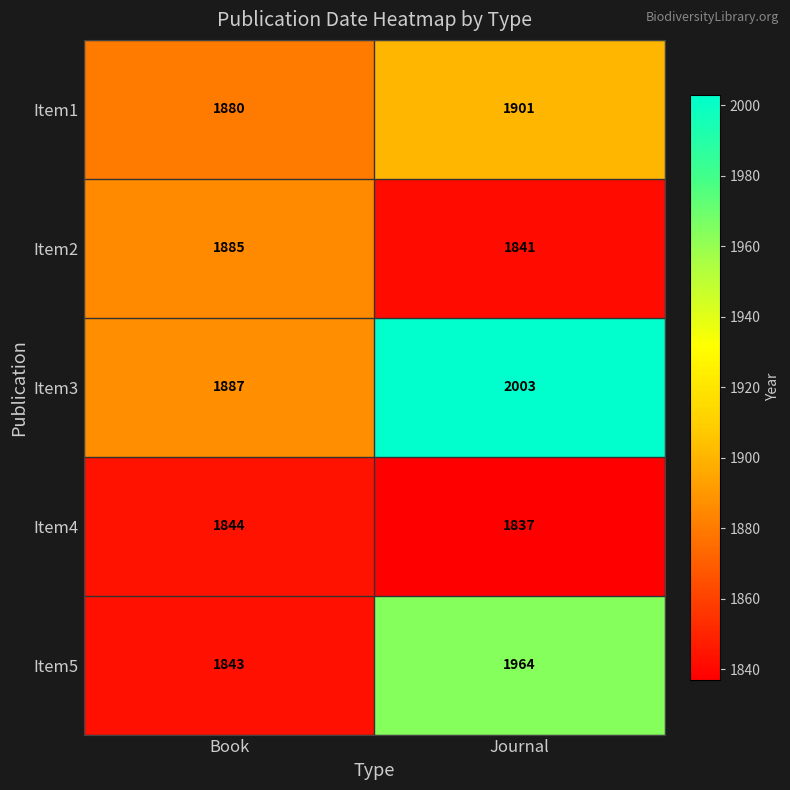

Rank the series by their maximum value, from highest to lowest.

Item3, Item5, Item1, Item2, Item4